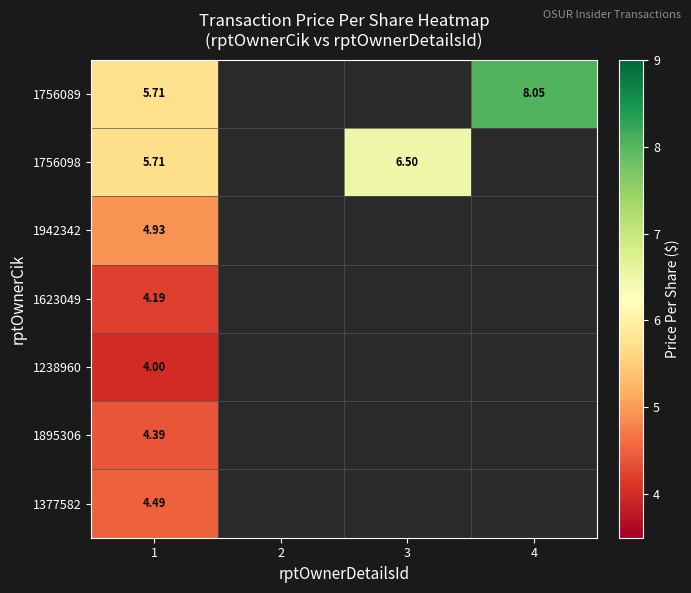

What is the lowest value of the 1238960 series?

4.0